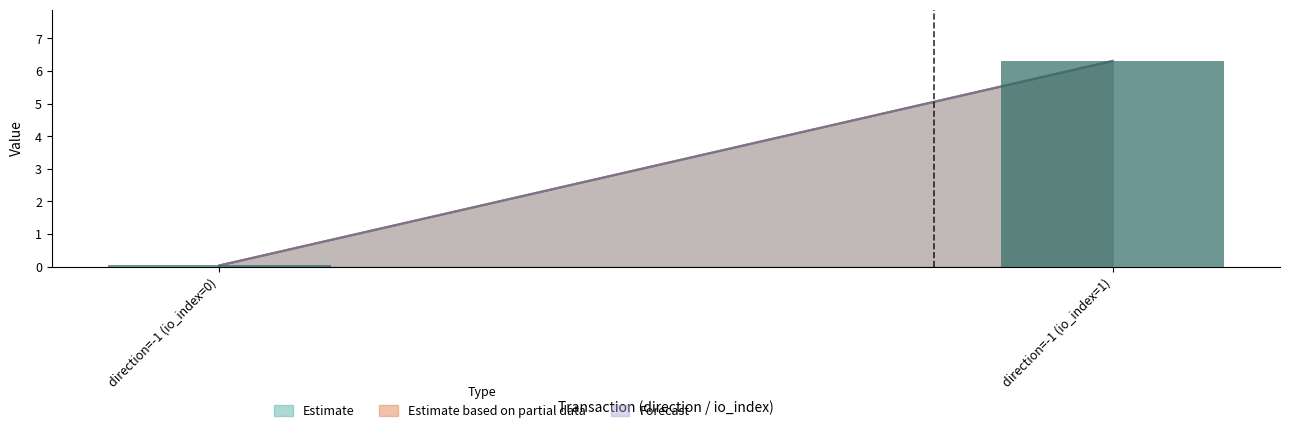

Which has a higher value, direction=-1 (io_index=1) or direction=-1 (io_index=0)?

direction=-1 (io_index=1)